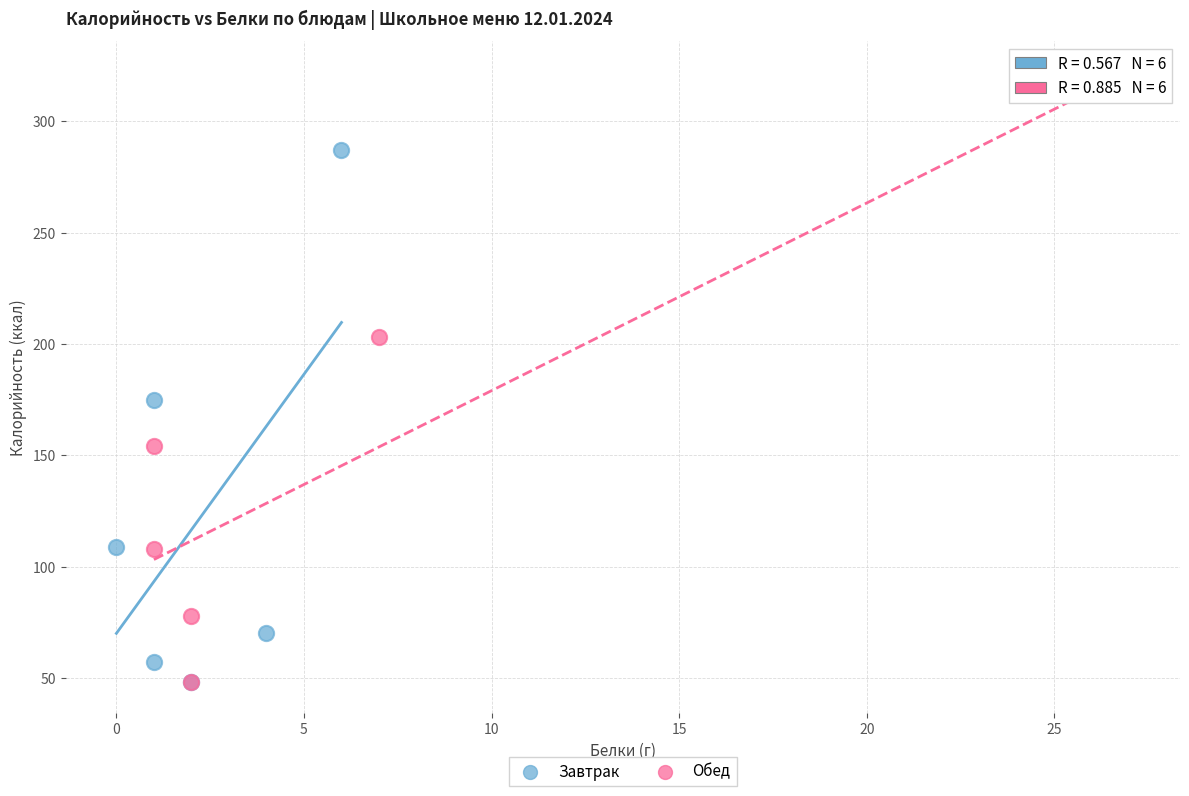

Which series contains the highest Y value?

Обед